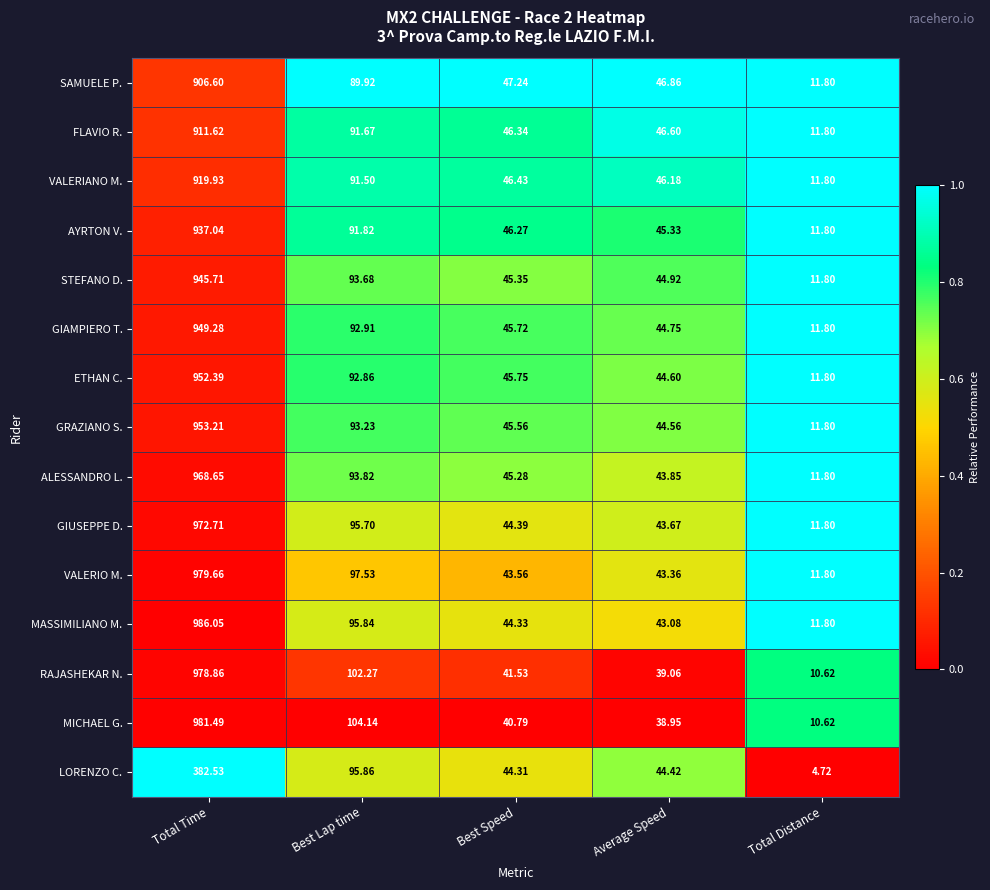

At which label is MICHAEL G. closest to 496?

Best Lap time